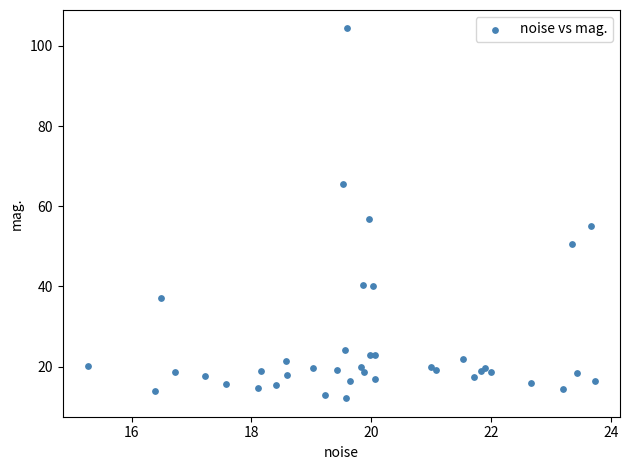

What Y value in the scatter plot is closest to 58?

56.9